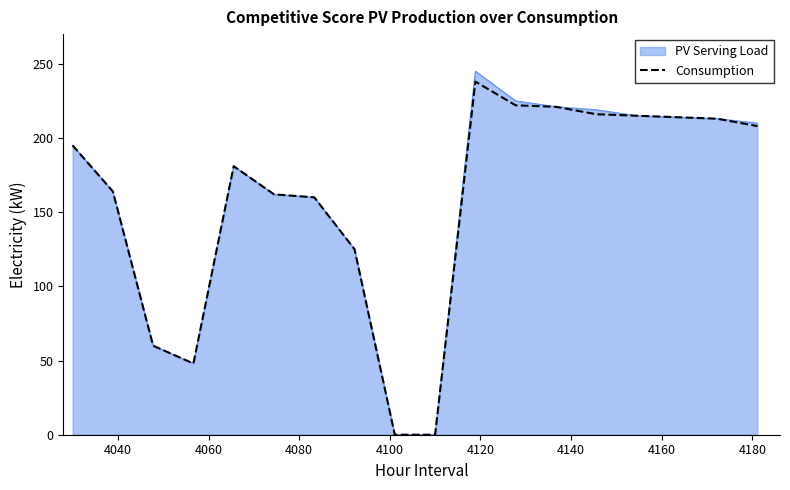

Which series has the widest spread of values?

PV Serving Load